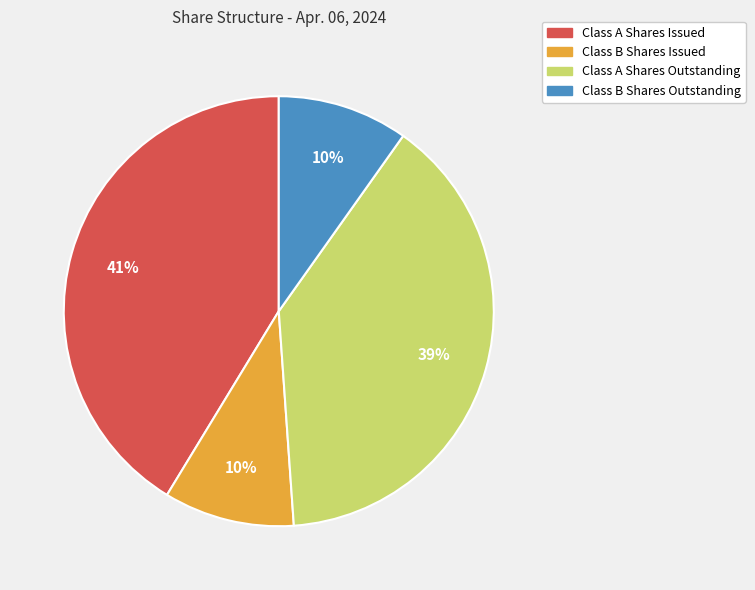

Which slice is the largest?

Class A Shares Issued